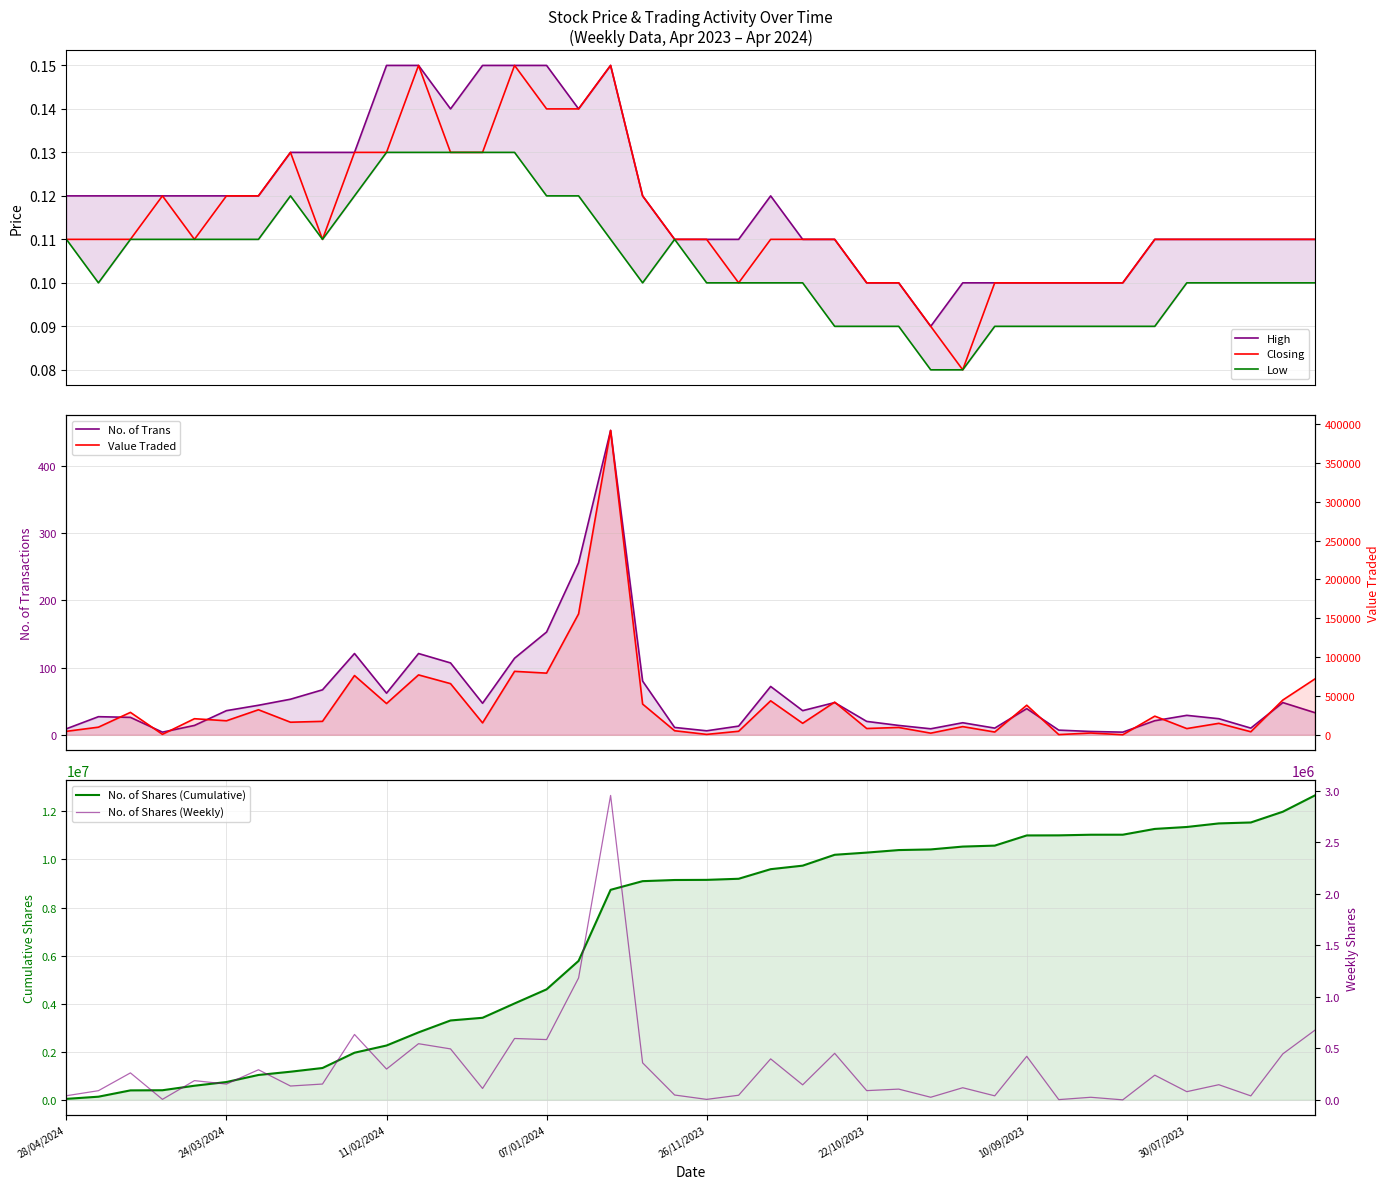

Which series has the largest total across all categories?

High